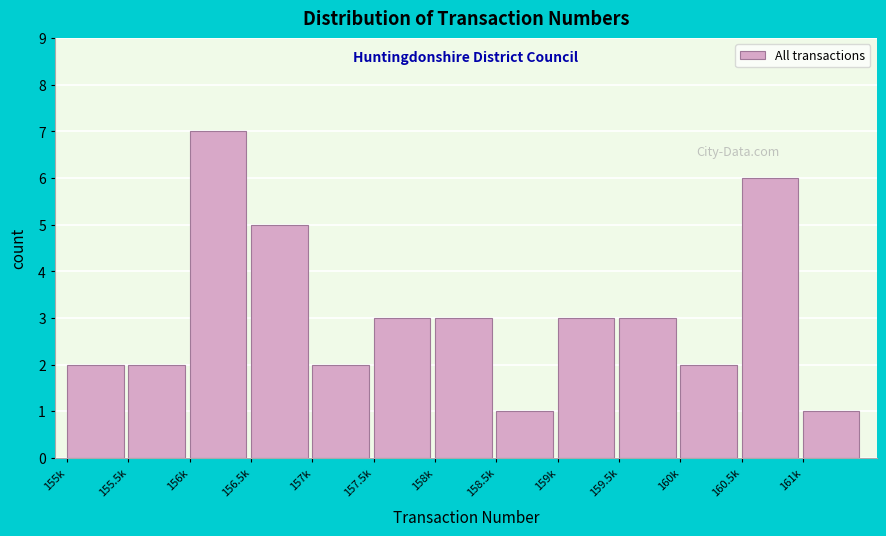

Reading left to right, transcribe all the data shown in this chart.

155k=2	155.5k=2	156k=7	156.5k=5	157k=2	157.5k=3	158k=3	158.5k=1	159k=3	159.5k=3	160k=2	160.5k=6	161k=1